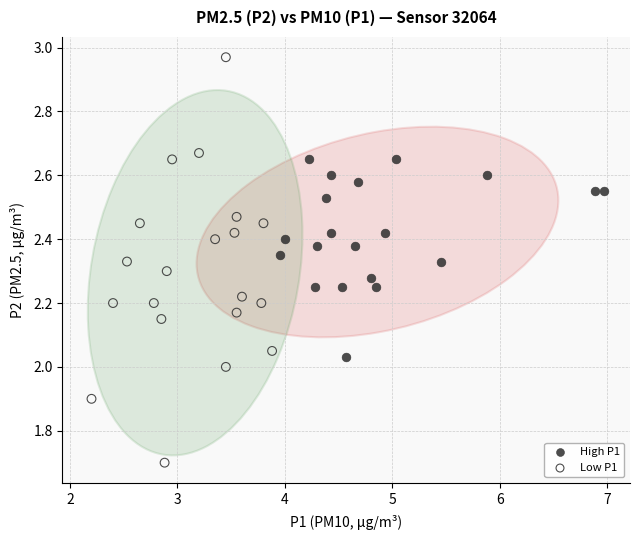

Which series has the largest Y range (max minus min)?

Low P1